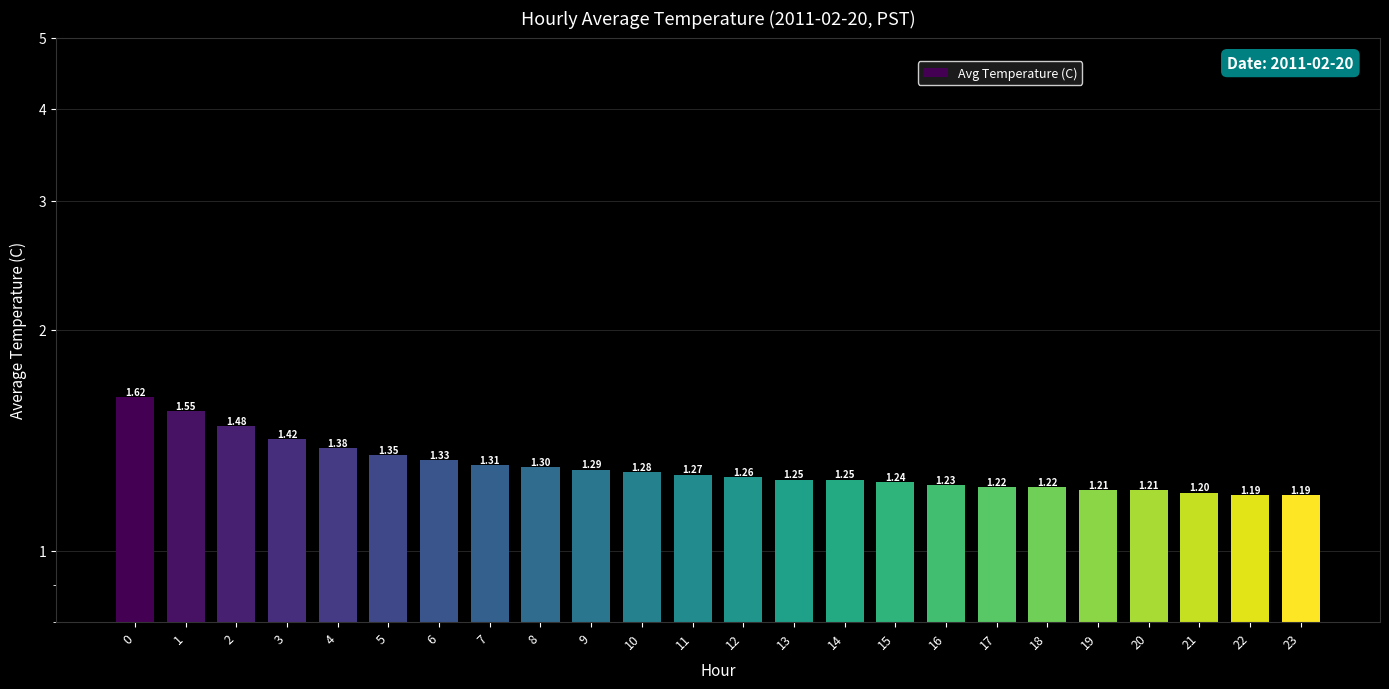

Reading left to right, list all the values displayed in this chart.

1.6	1.6	1.5	1.4	1.4	1.4	1.3	1.3	1.3	1.3	1.3	1.3	1.3	1.2	1.2	1.2	1.2	1.2	1.2	1.2	1.2	1.2	1.2	1.2